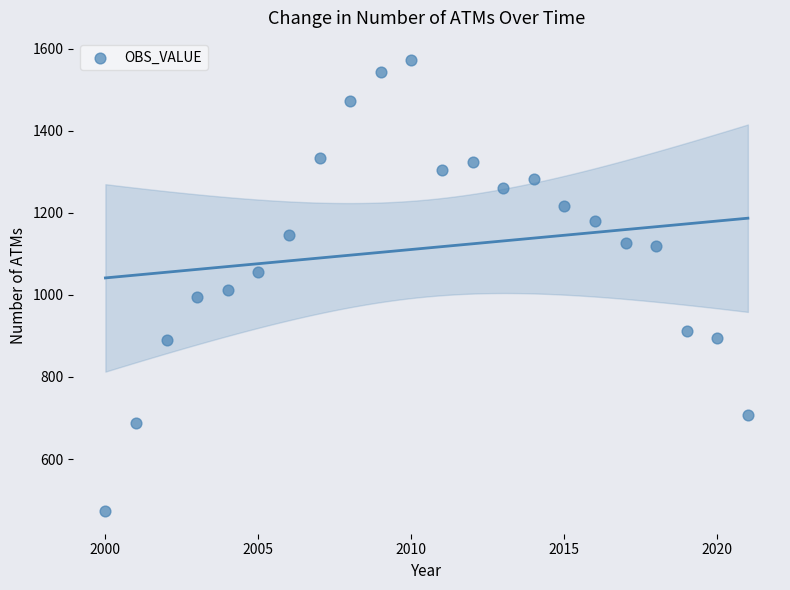

What is the range of X values (max minus min)?

21